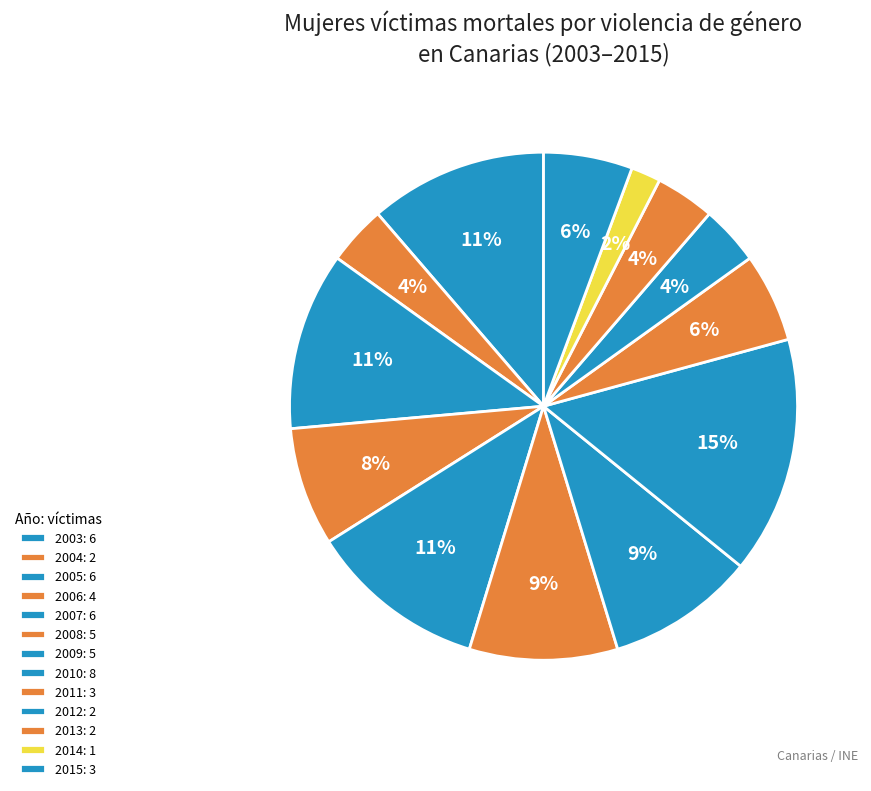

How many slices are in this pie chart?

13